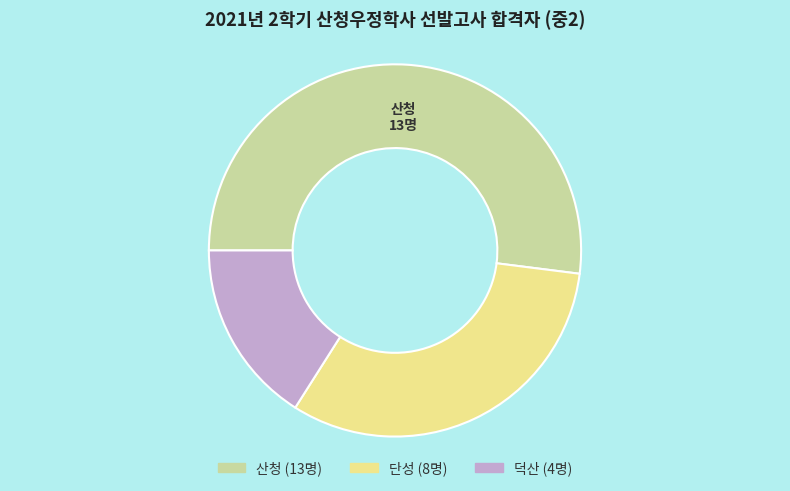

What is the largest slice in the pie chart?

산청